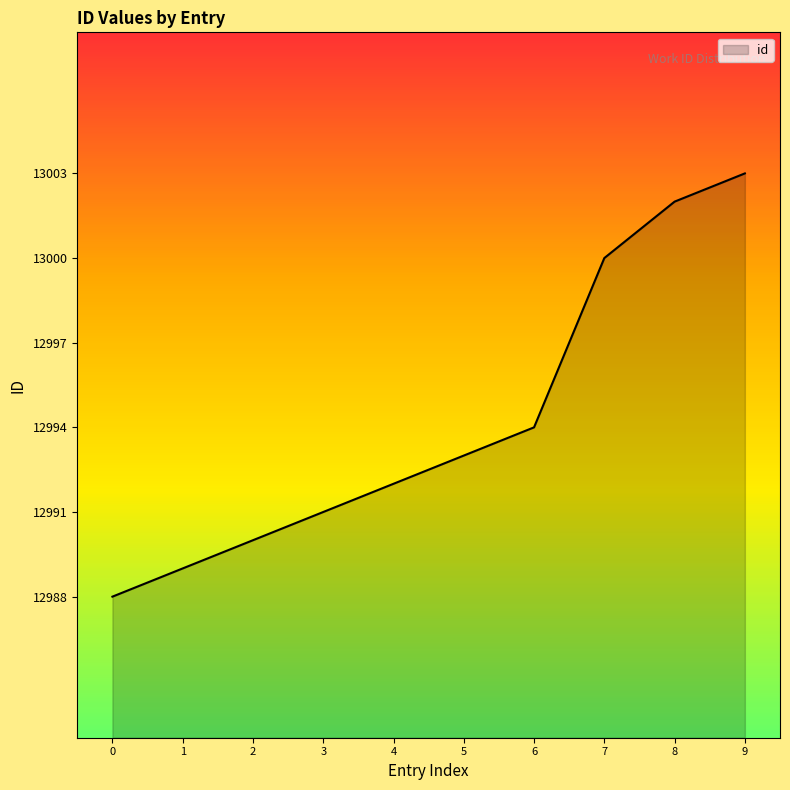

The value at 0 is 20548. True or false?

False